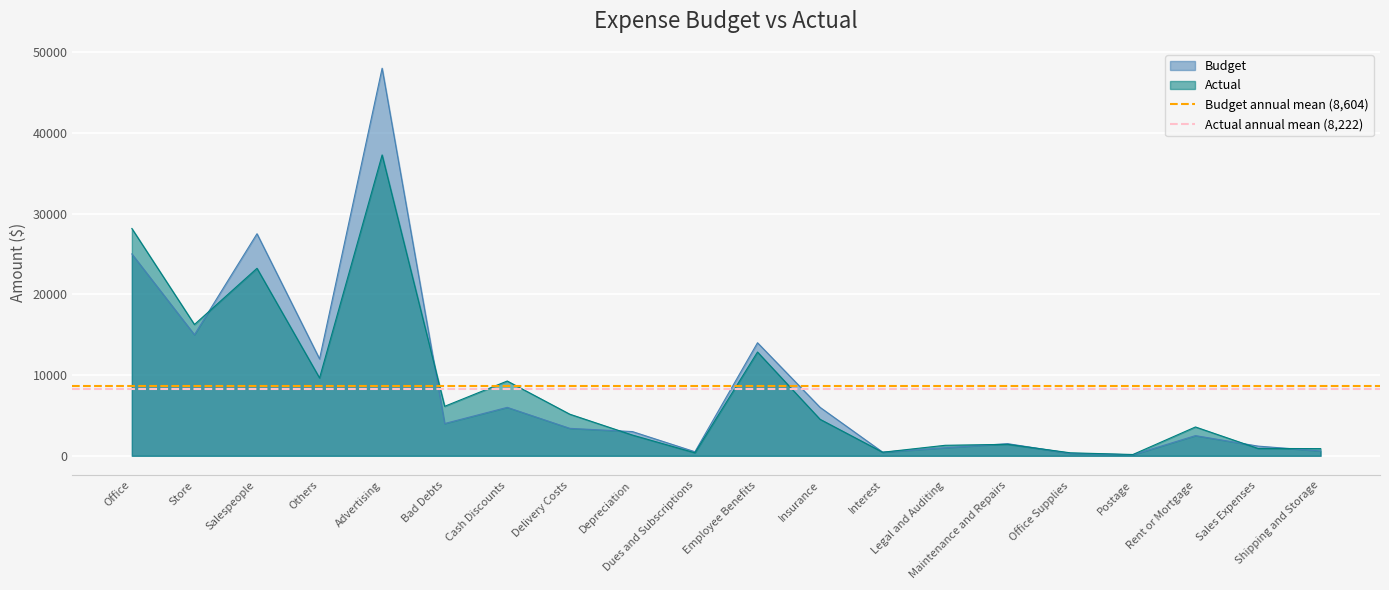

What position from the right is Office?

2